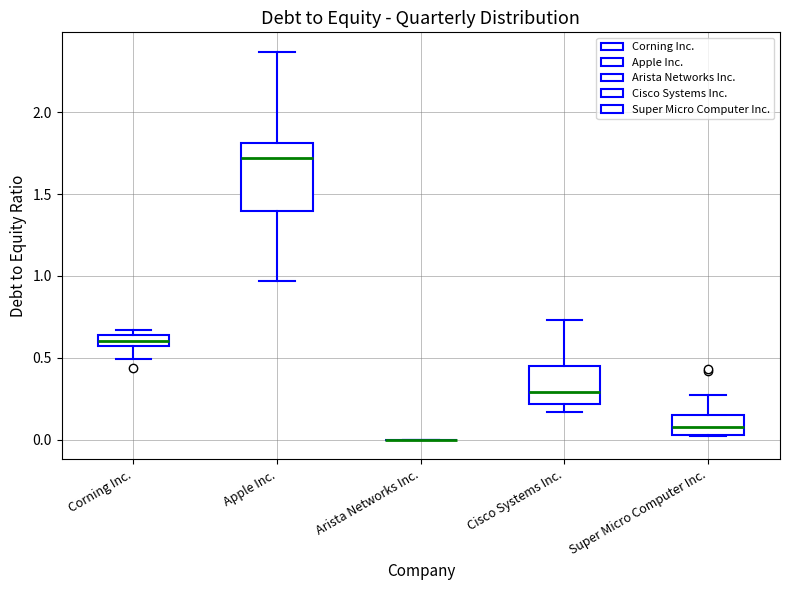

Where does the upper whisker of the box for Super Micro Computer Inc. end on the y-axis? The values are not printed on the chart, so give them approximately, as read against the axis.

0.25